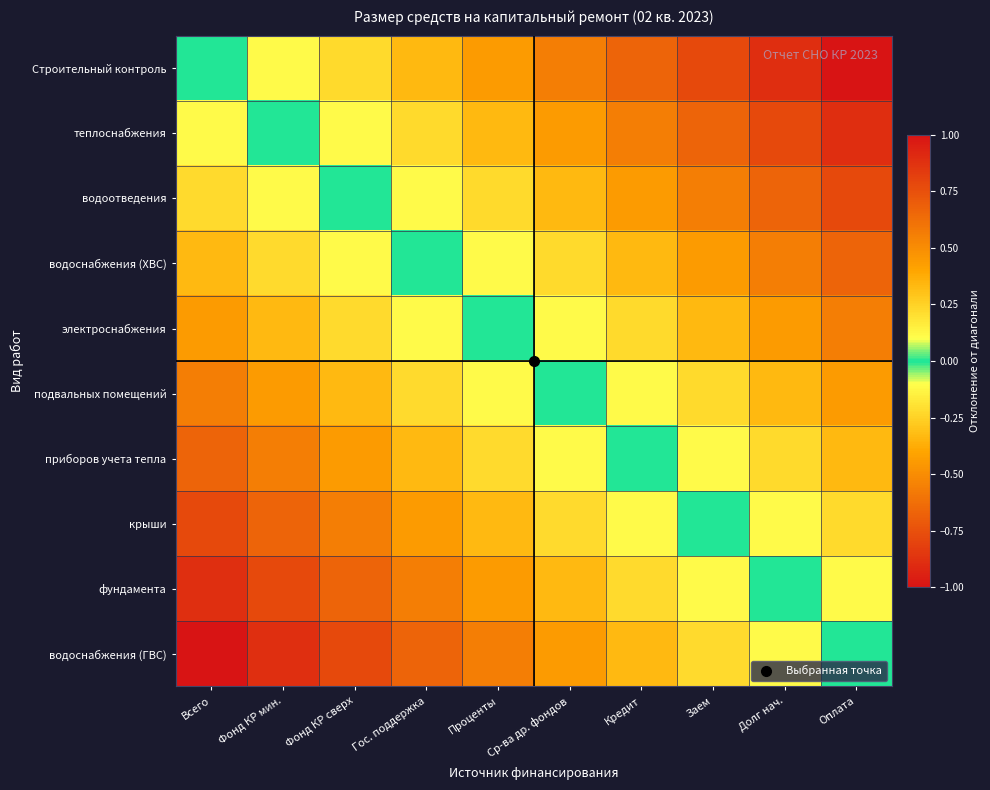

Between Ср-ва др. фондов and Кредит, which is larger?

Кредит